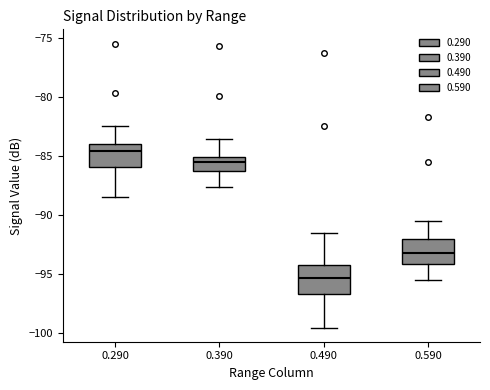

Which box has the lowest median line?

0.490